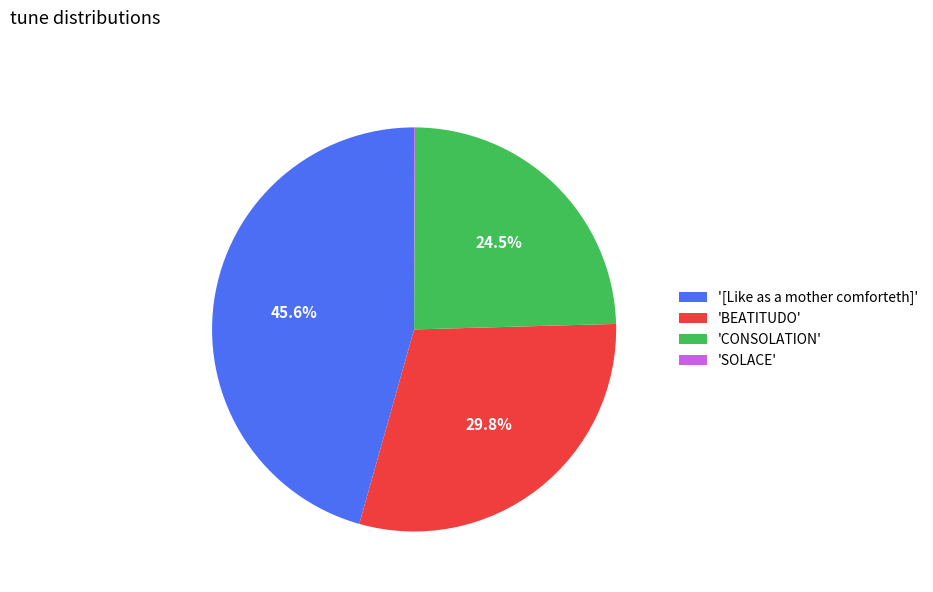

Which has a higher value, 'CONSOLATION' or '[Like as a mother comforteth]'?

'[Like as a mother comforteth]'